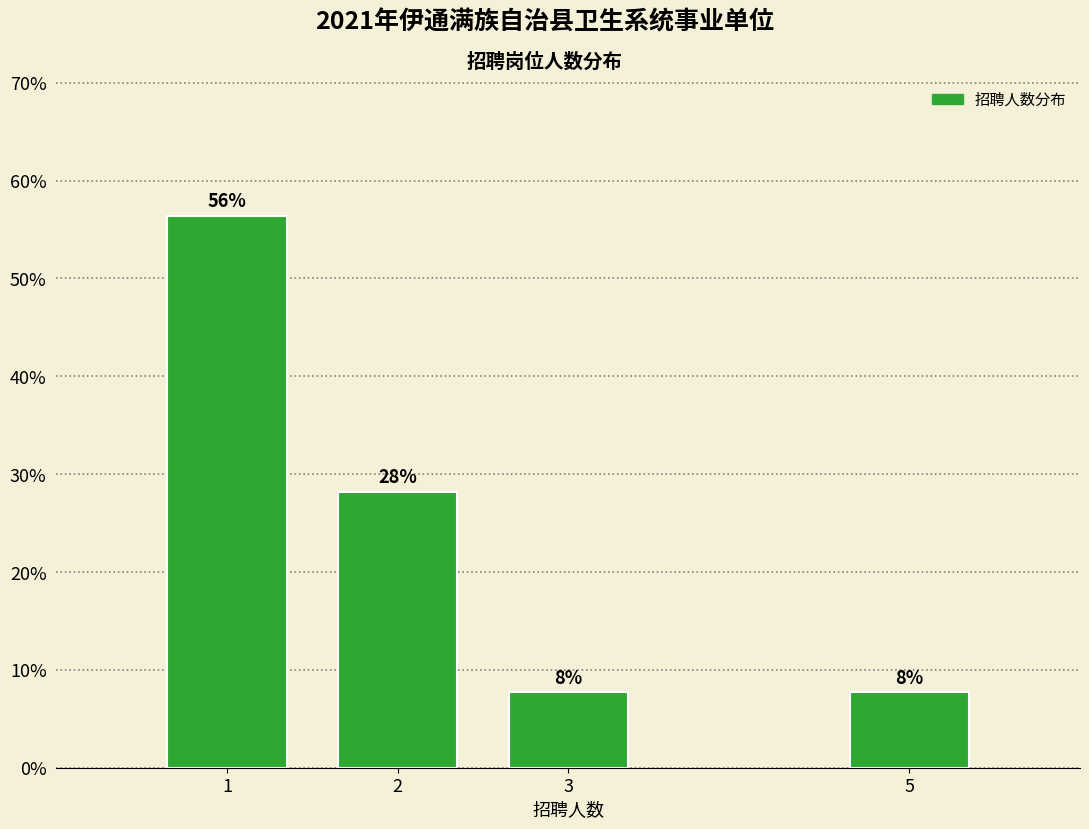

How many bars are there in total?

4